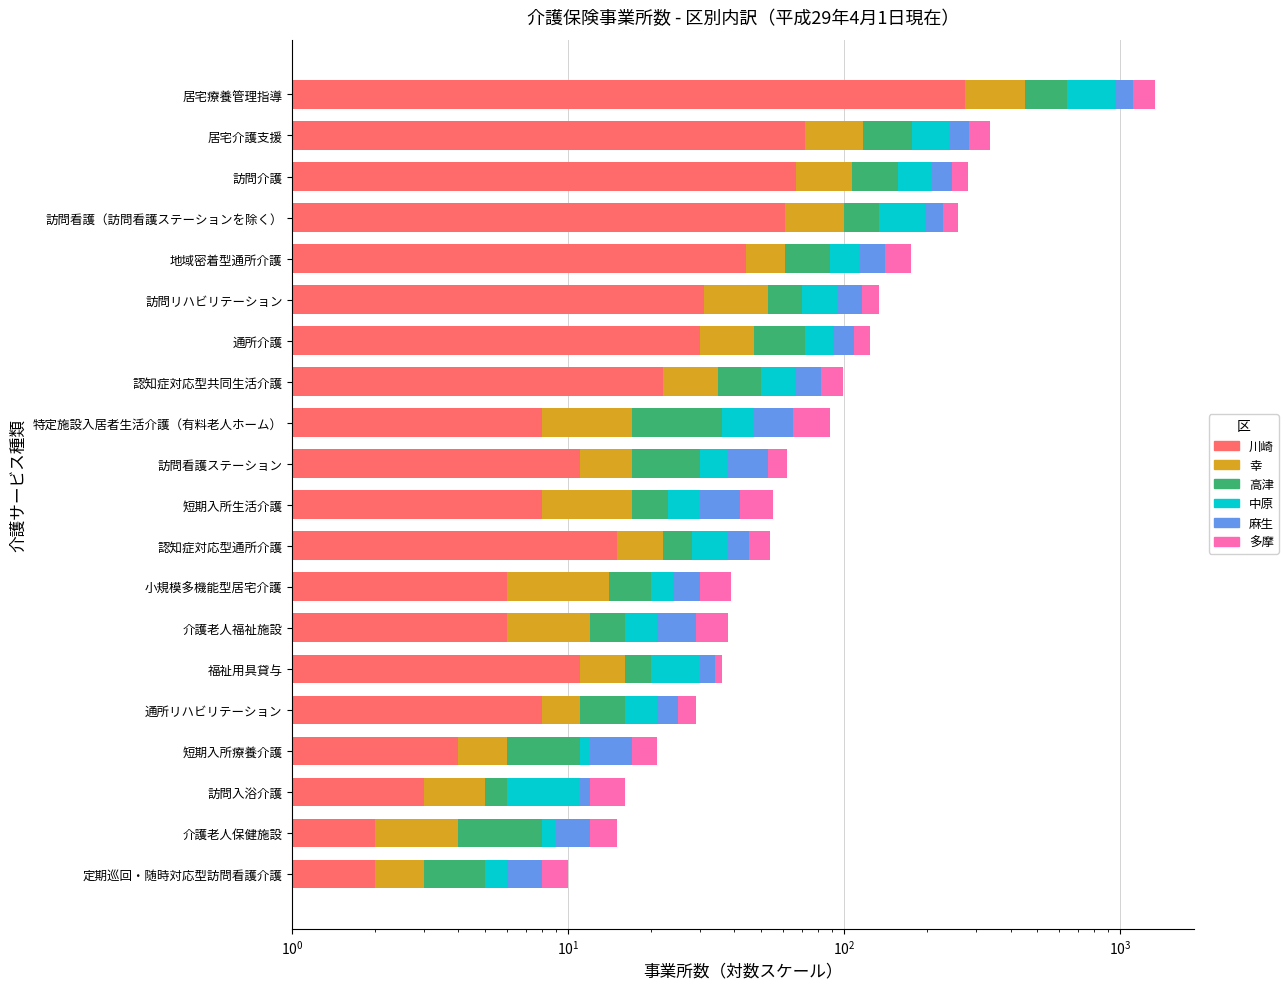

True or false: 麻生 has a value of 5 at 通所介護.

False